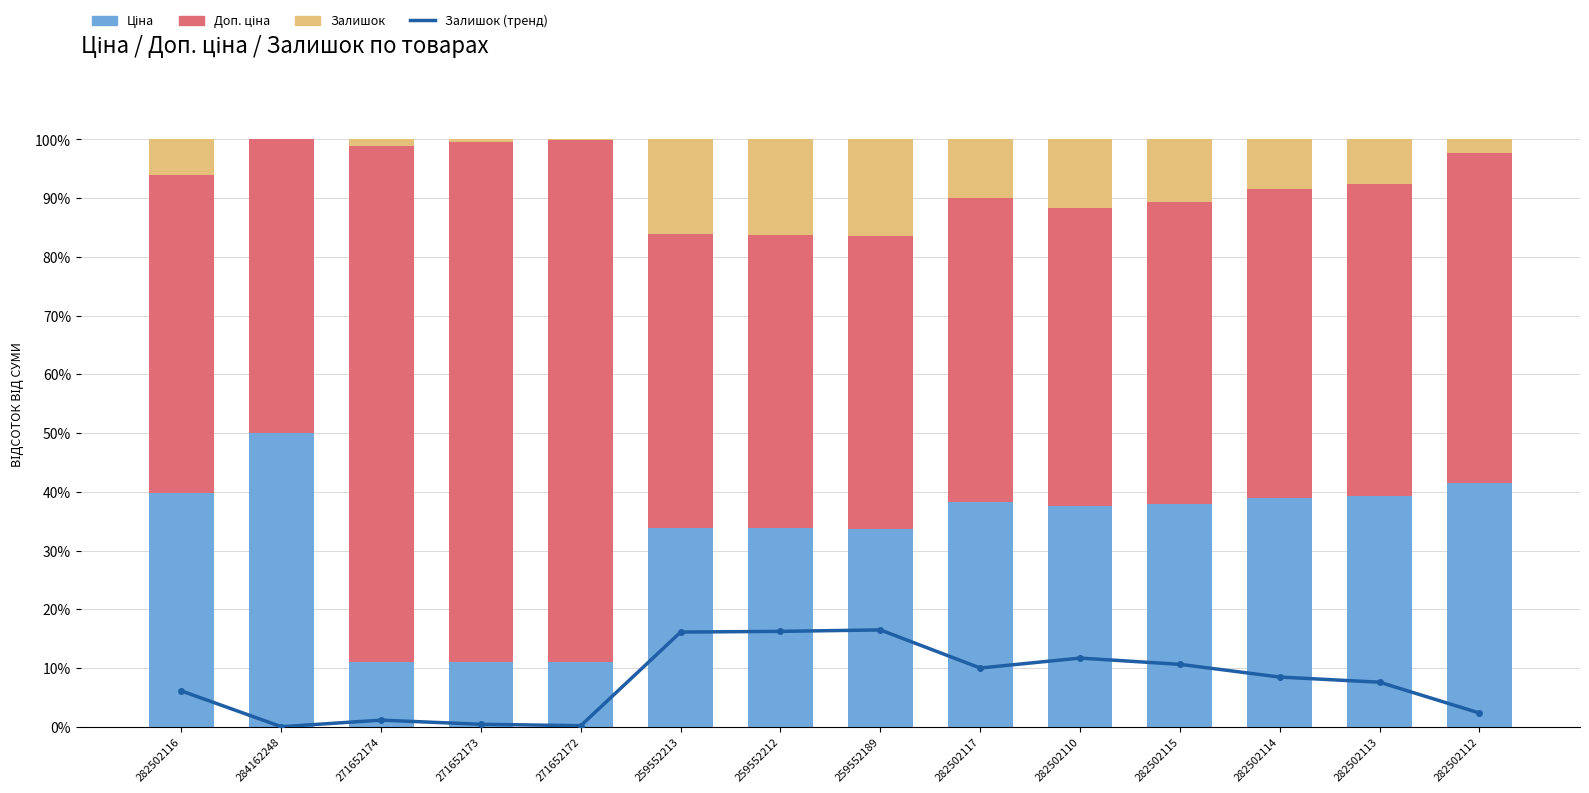

Reading right to left, extract all data points from this chart.

Залишок (тренд): 2.3	7.6	8.5	10.6	11.7	10.0	16.5	16.2	16.1	0.2	0.4	1.1	0.0	6.1
Ціна: 41.5	39.2	38.9	38.0	37.5	38.2	33.7	33.8	33.9	11.1	11.1	11.0	50.0	39.9
Доп. ціна: 56.2	53.2	52.7	51.4	50.8	51.8	49.8	49.9	50.0	88.7	88.5	87.9	50.0	54.0
Залишок: 2.3	7.6	8.5	10.6	11.7	10.0	16.5	16.2	16.1	0.2	0.4	1.1	0.0	6.1